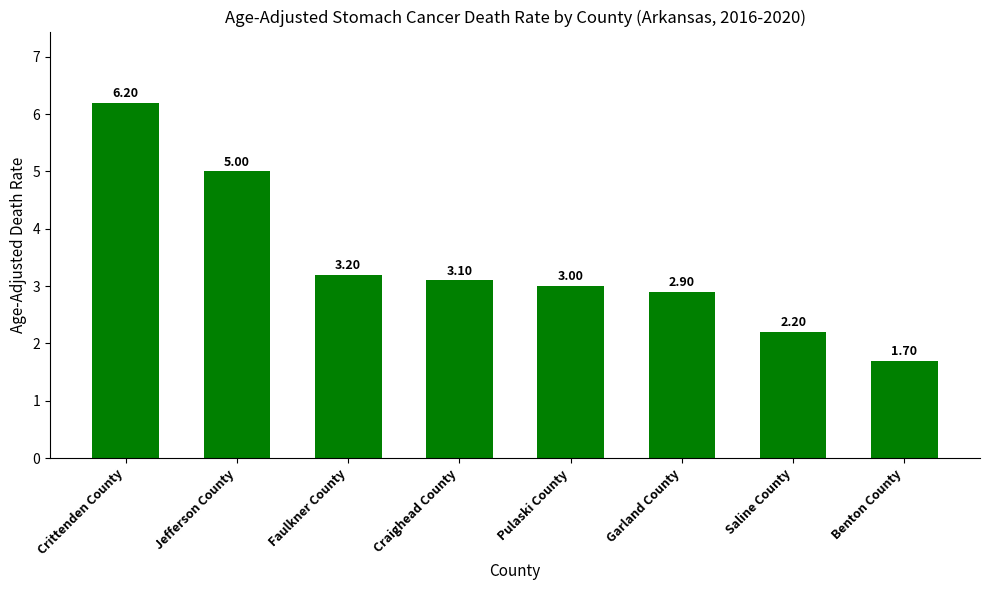

What is the difference between the maximum and second lowest values?

4.0